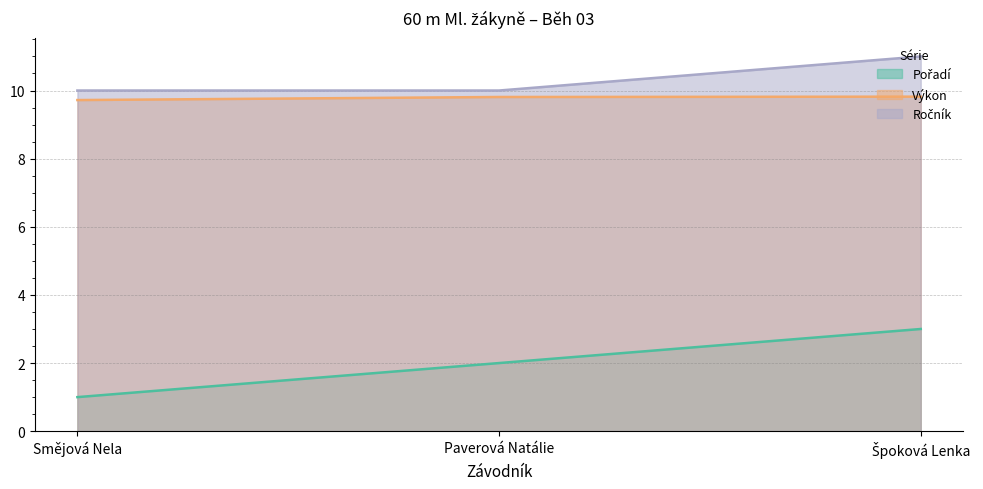

Reading right to left, what are all the values shown in this chart?

Pořadí: 3.0	2.0	1.0
Výkon: 9.8	9.8	9.7
Ročník: 11.0	10.0	10.0